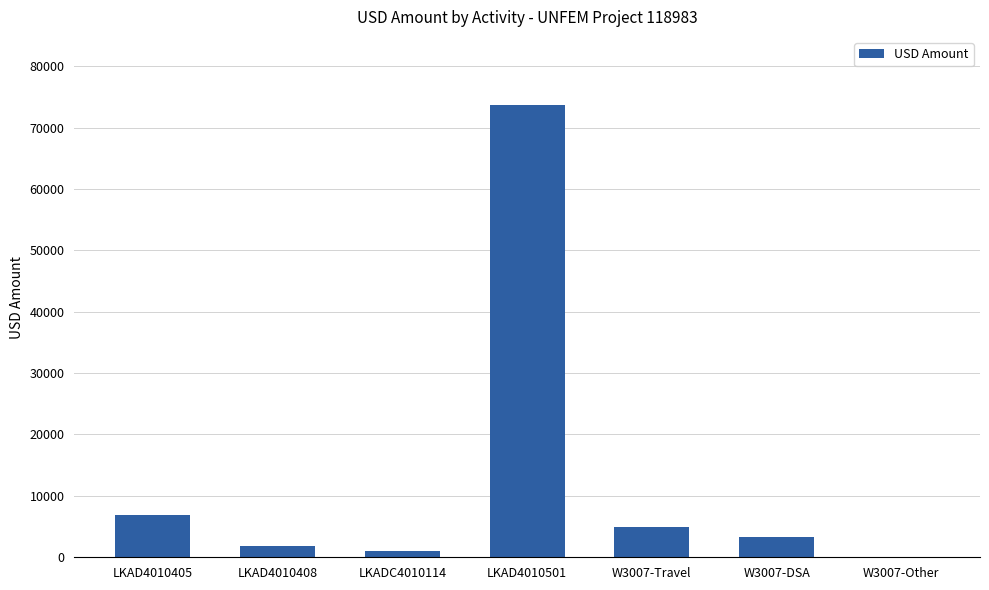

Between W3007-DSA and LKAD4010501, which is larger?

LKAD4010501